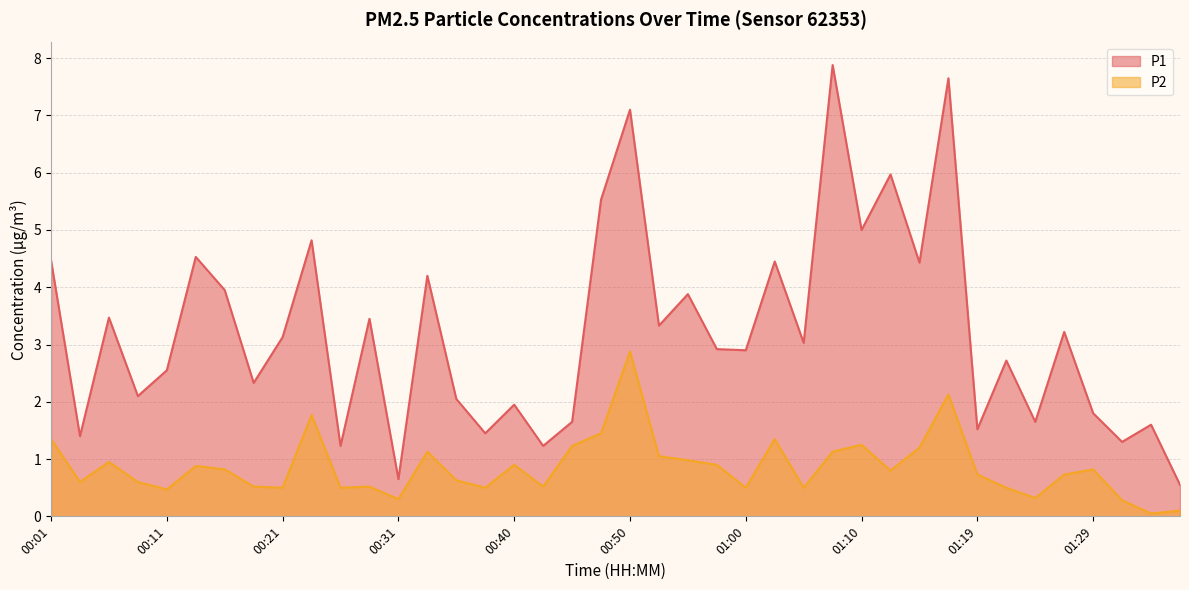

The value of P1 at 00:33 is 4.2. True or false?

True